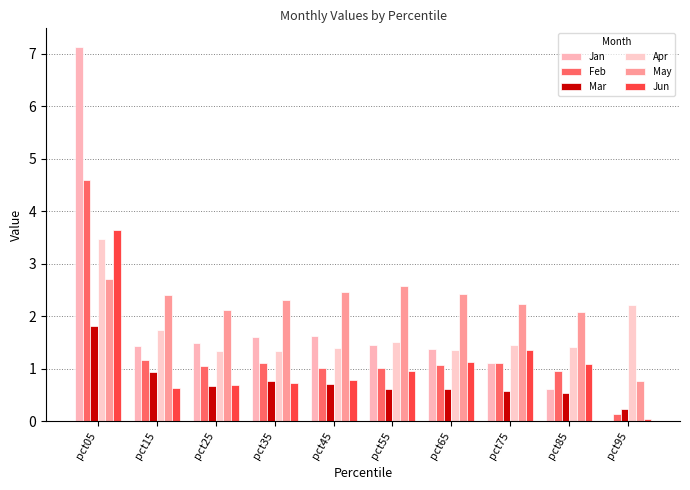

Rank the series at pct35 from highest to lowest value.

May, Jan, Apr, Feb, Mar, Jun